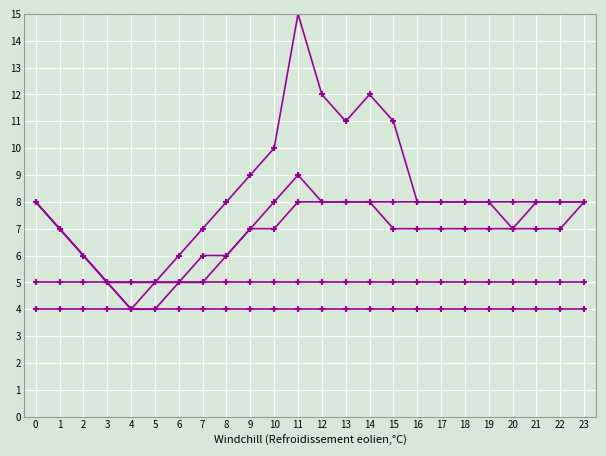

How many lines are shown in the chart?

5